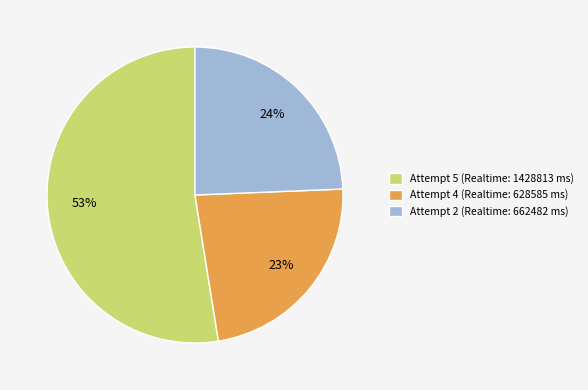

Do Attempt 2 (Realtime: 662482 ms) and Attempt 5 (Realtime: 1428813 ms) together represent more than half of the pie?

Yes